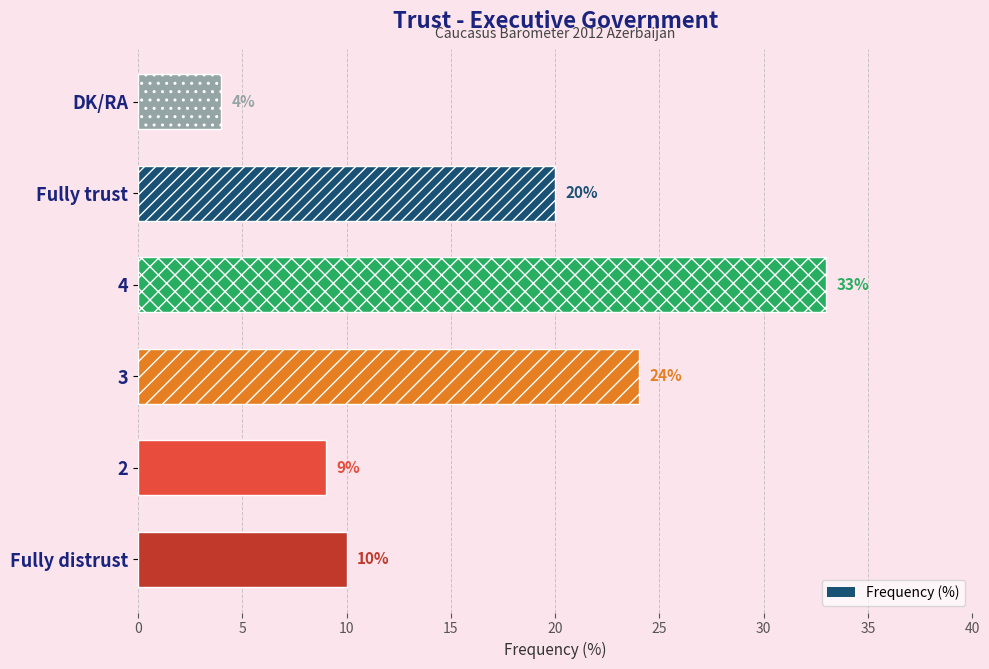

How many categories are shown in the chart?

6